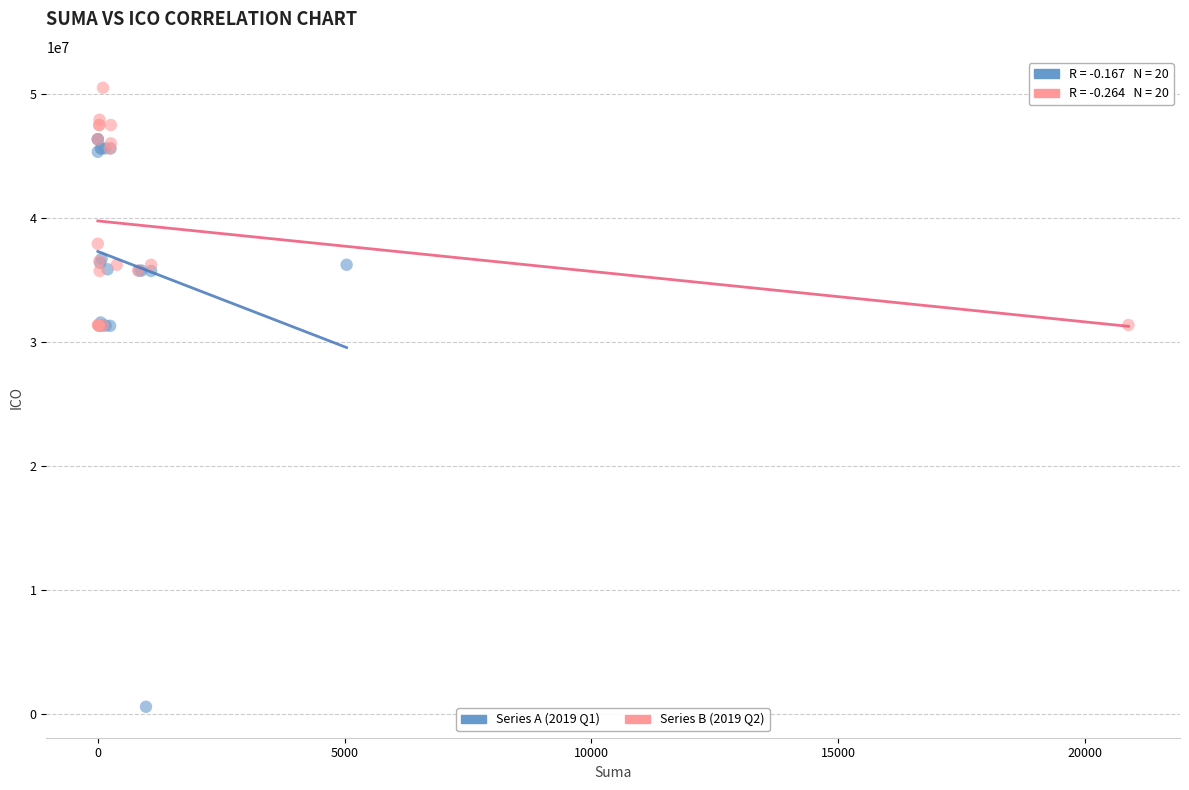

Which series has the widest spread of Y values?

Series A (2019 Q1)